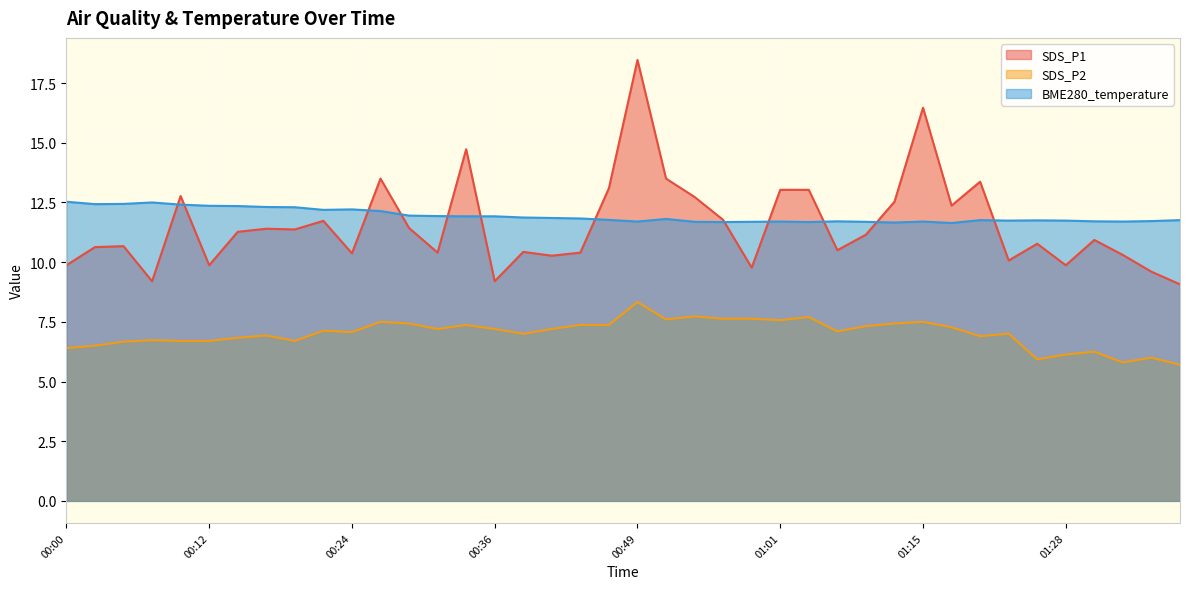

What is the greatest value displayed?

18.5